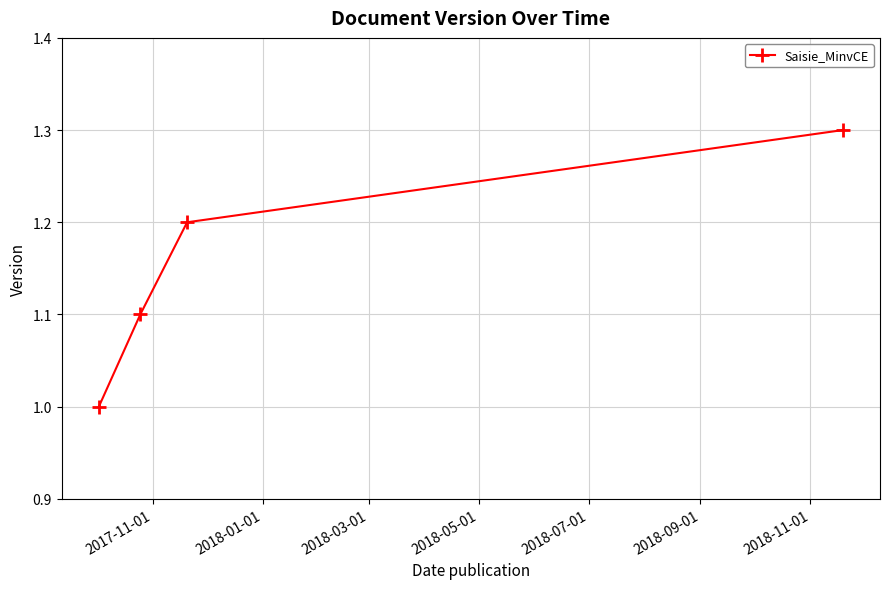

Count the values in the range 1 to 2.

4